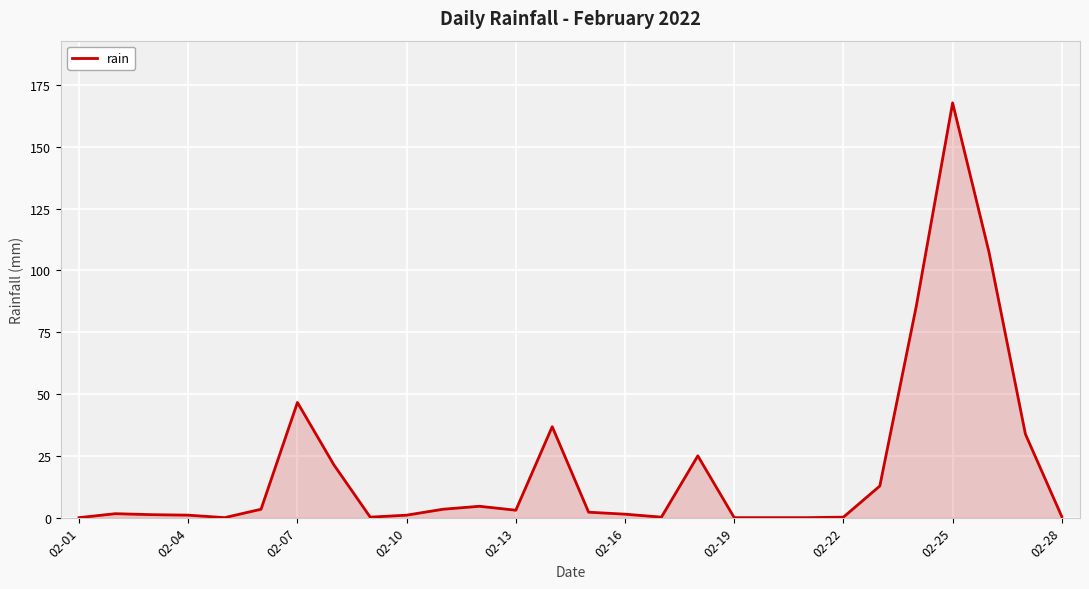

What is the maximum value shown in the chart?

167.8